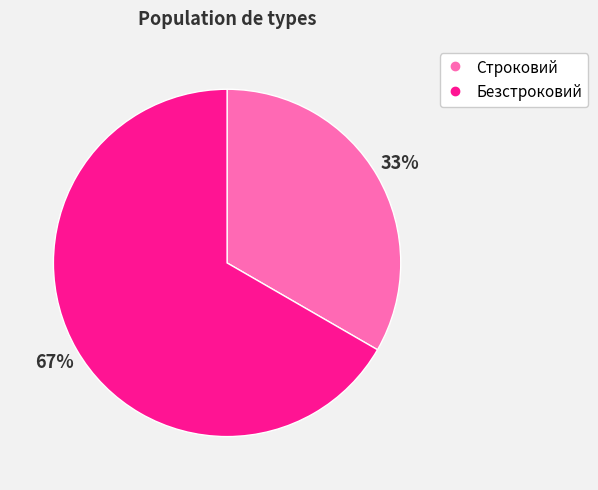

Is the sum of Строковий and Безстроковий greater than half?

Yes